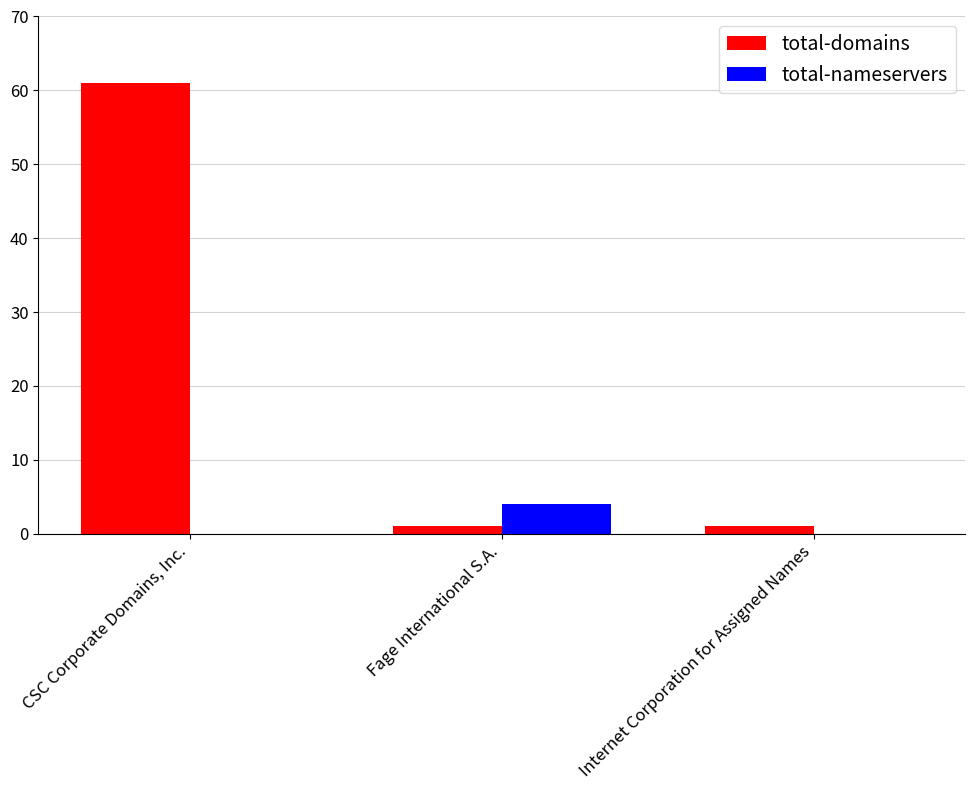

What is the approximate value of total-domains at CSC Corporate Domains, Inc.?

61